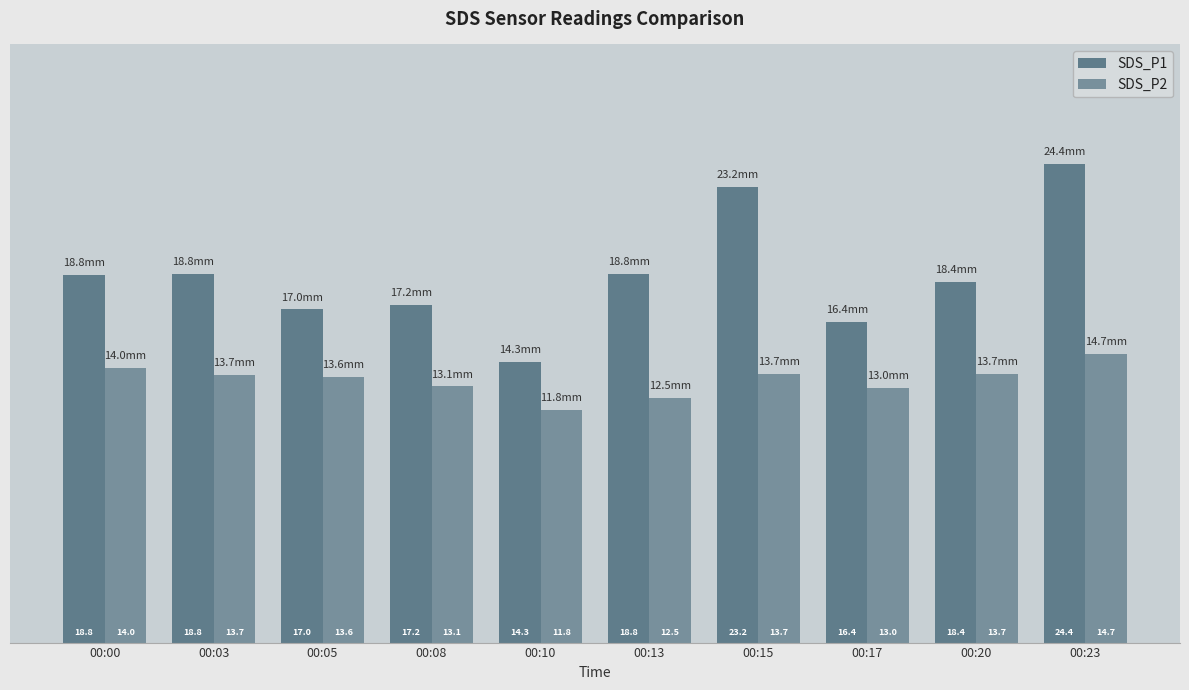

Count the number of categories in the chart.

10